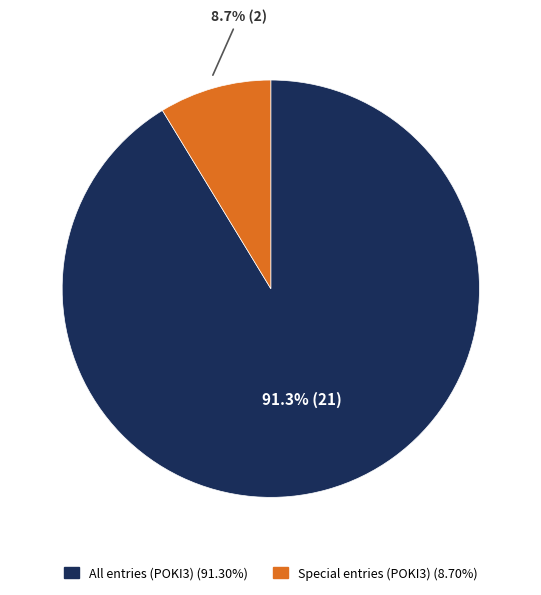

Is there a majority slice in this chart?

Yes